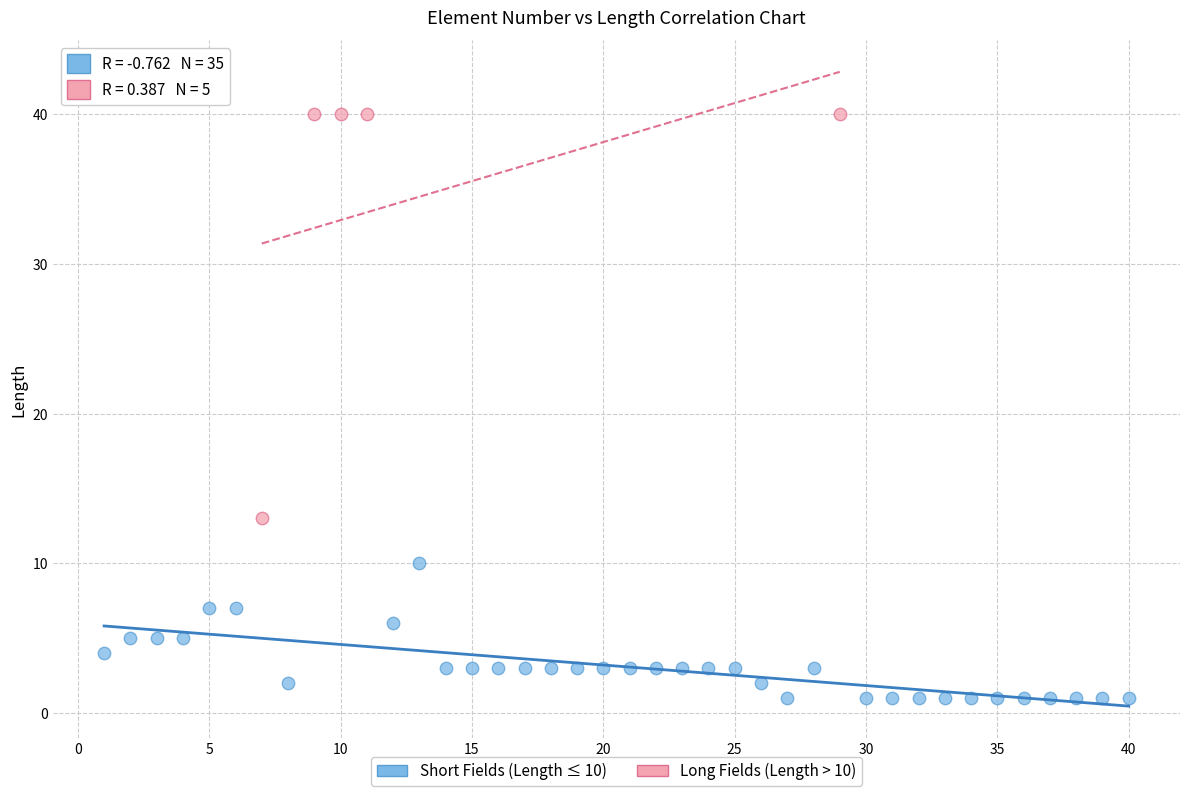

Which series contains the lowest Y value?

Short Fields (Length ≤ 10)